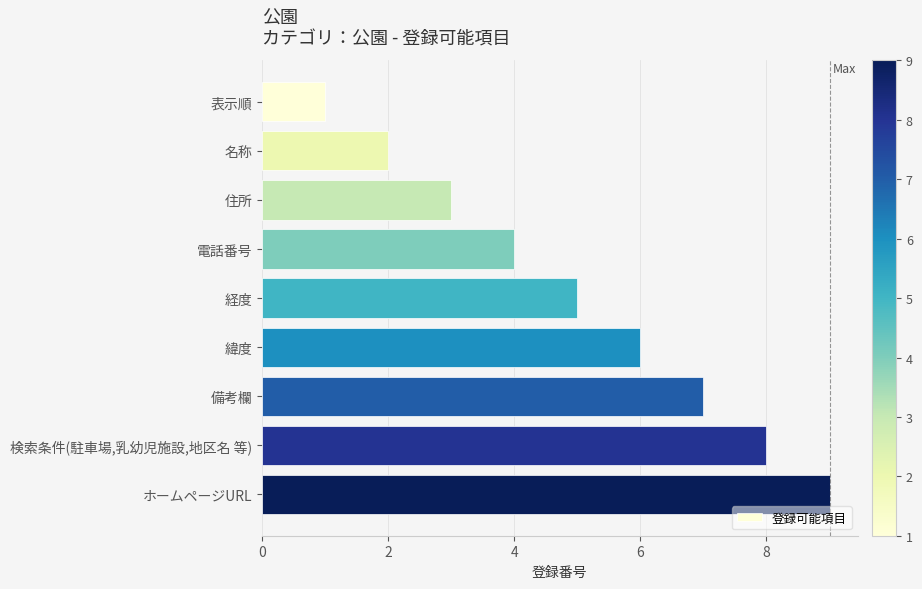

What is the sum of all values?

45